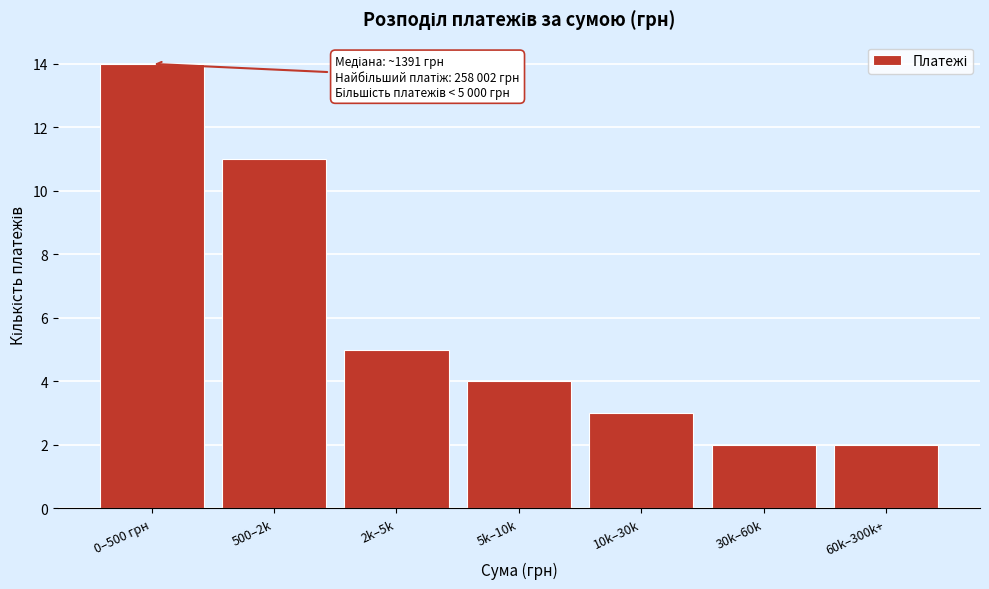

Reading left to right, transcribe all the data shown in this chart.

14	11	5	4	3	2	2